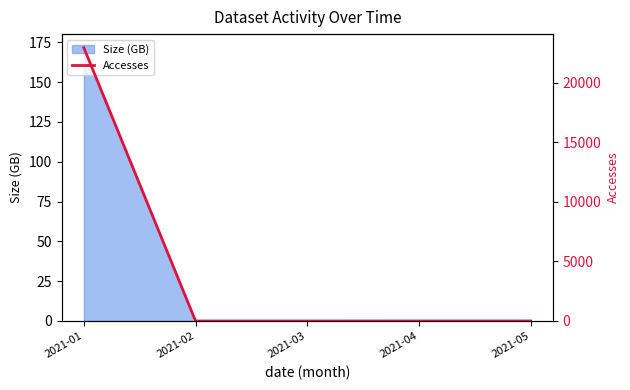

Where is the data nearest to the value 11464?

2021-04